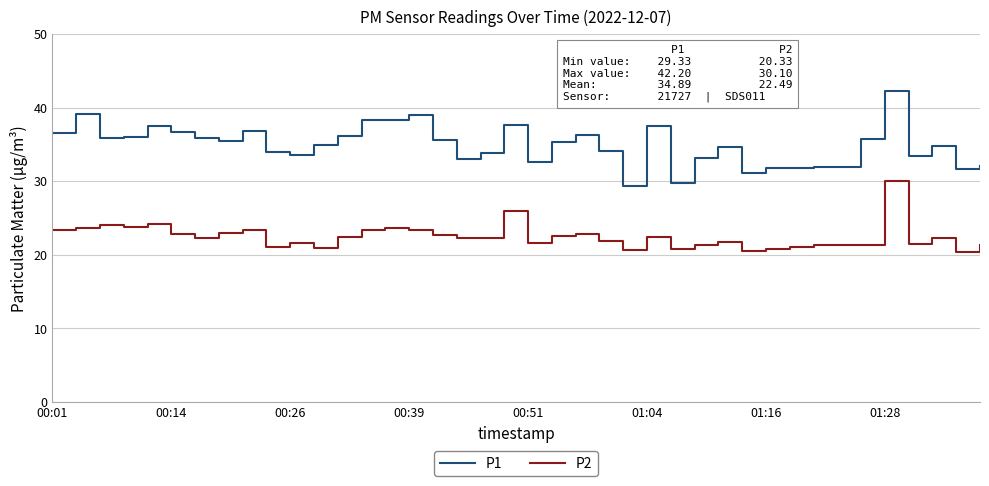

Which series has the largest range (max minus min)?

P1